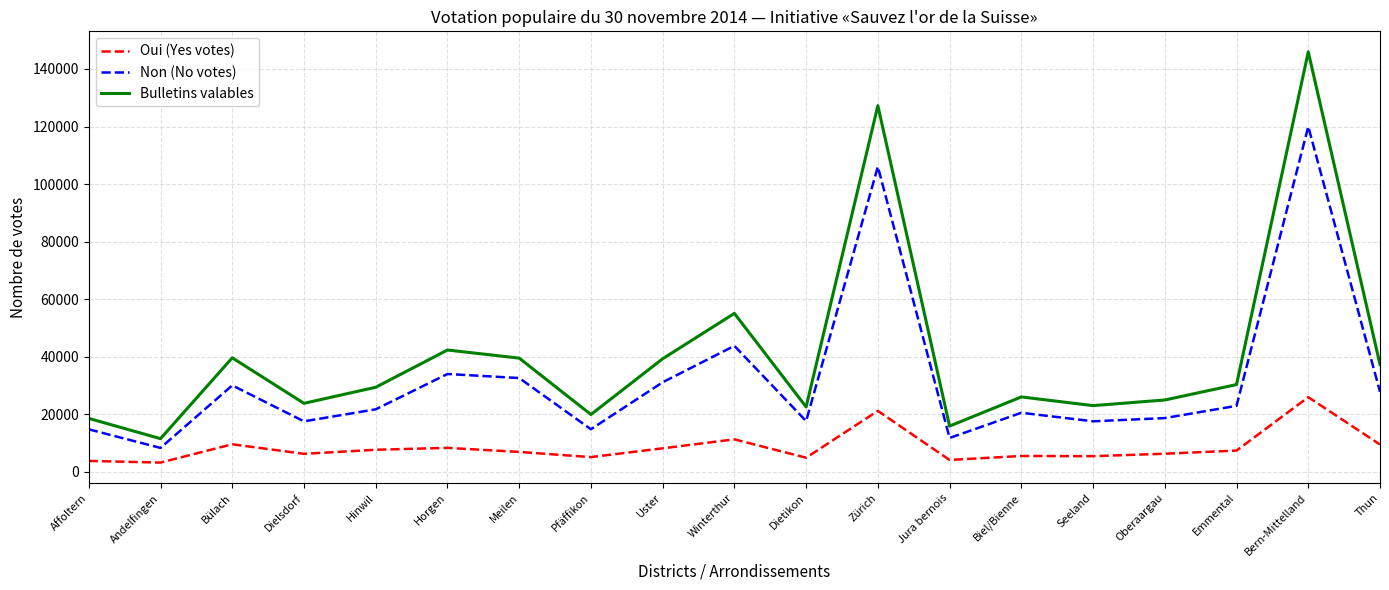

At which label does Bulletins valables reach its minimum?

Andelfingen